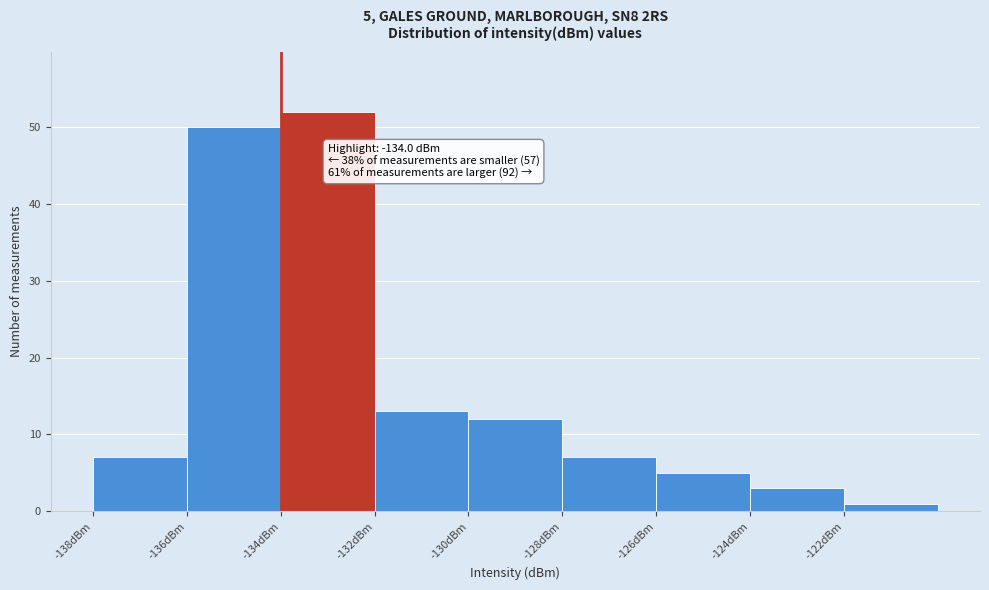

Over which range of the x-axis is the bar tallest?

-134 to -132